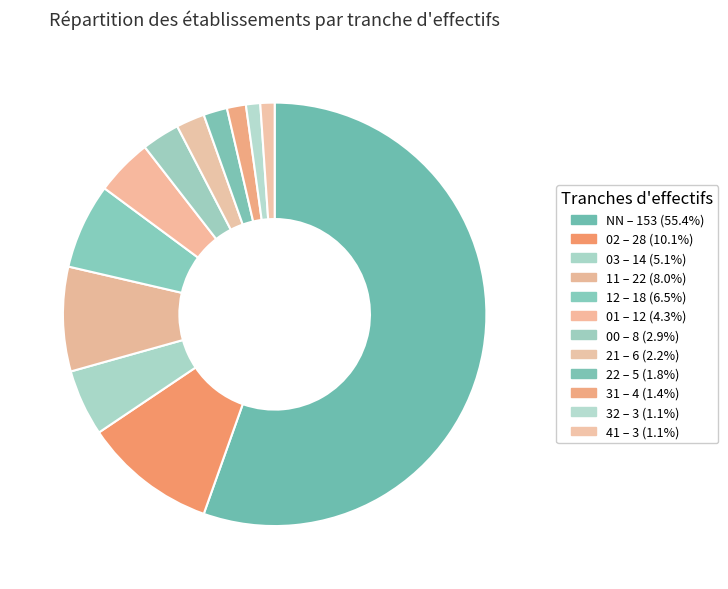

What is the change in value from 21 to 31?

-2